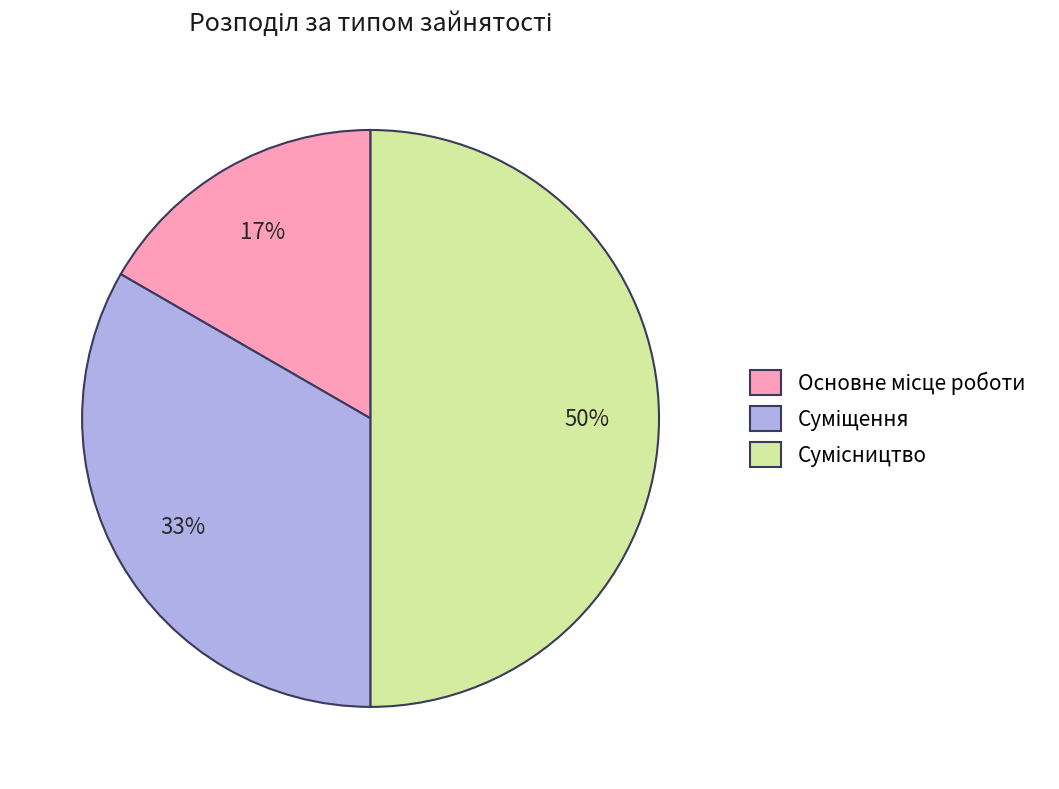

How many slices are in this pie chart?

3